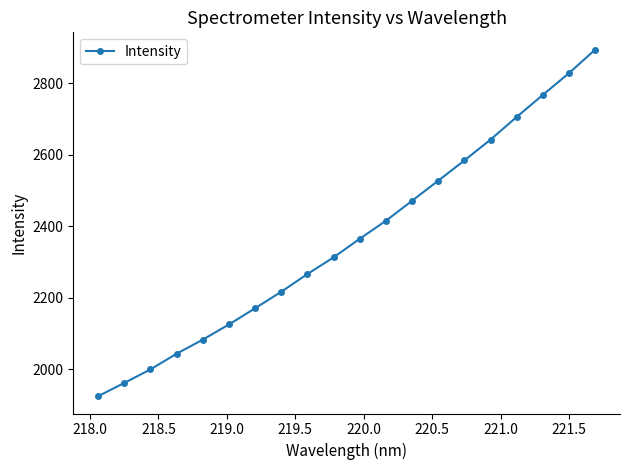

What is the value of the 4th point from the left?

2043.4